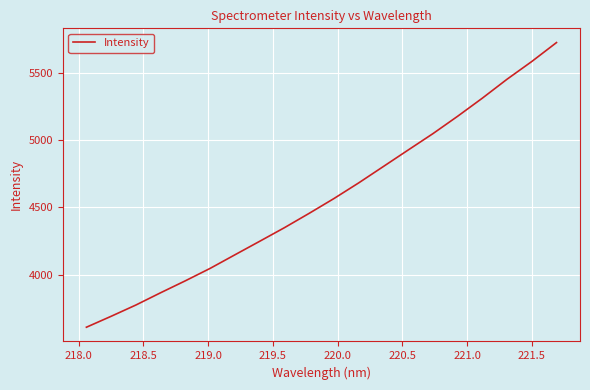

What is the smallest value displayed?

3608.0